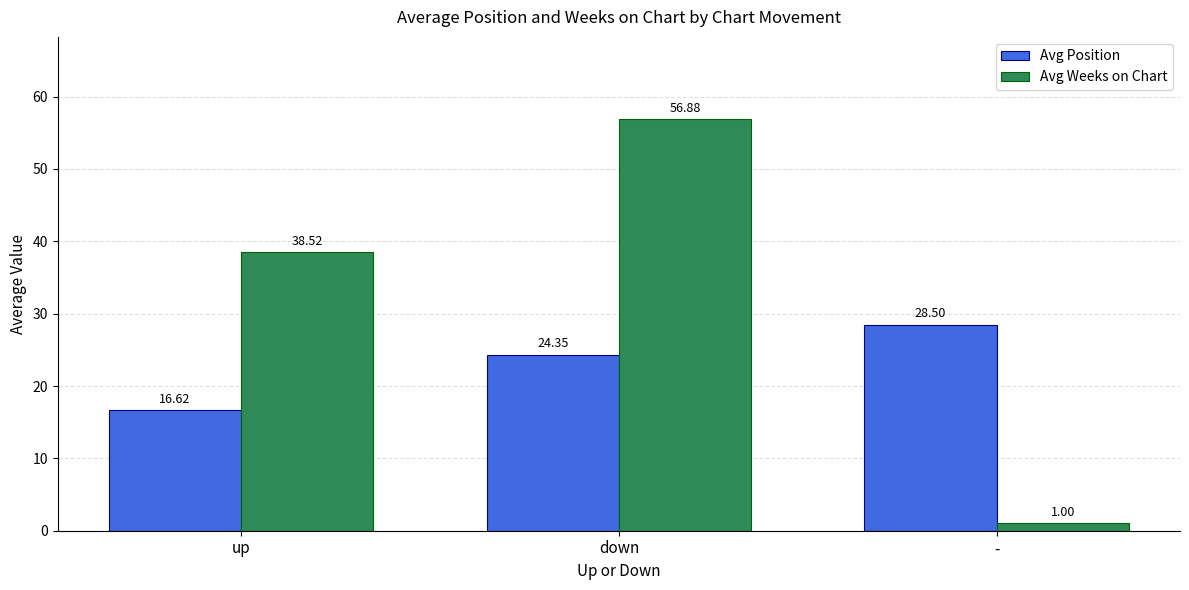

How many values in the Avg Weeks on Chart series are below 38?

1